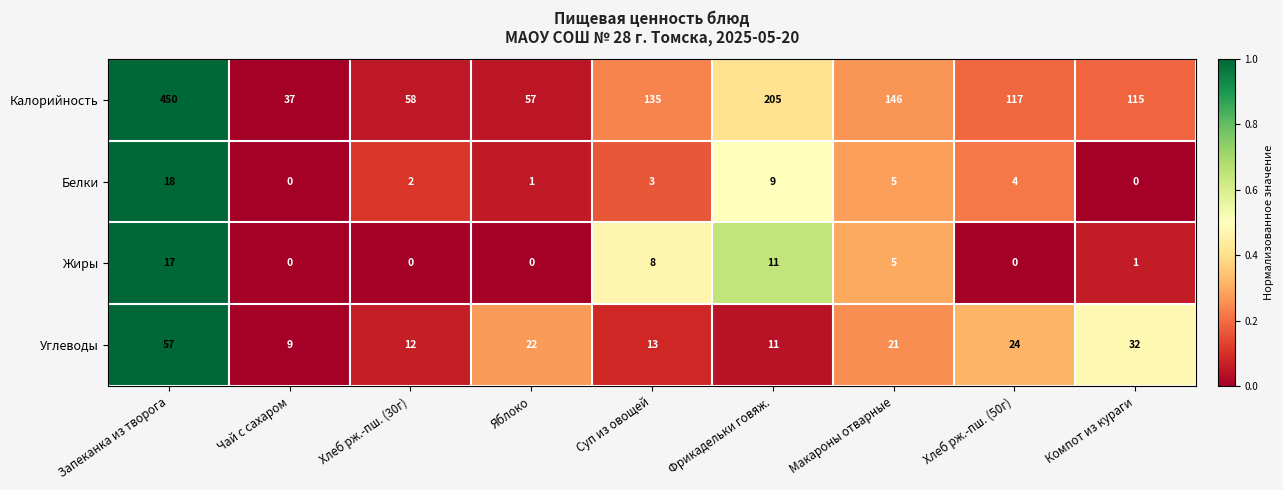

The Жиры series shows 8 at Хлеб рж.-пш. (50г). True or false?

False